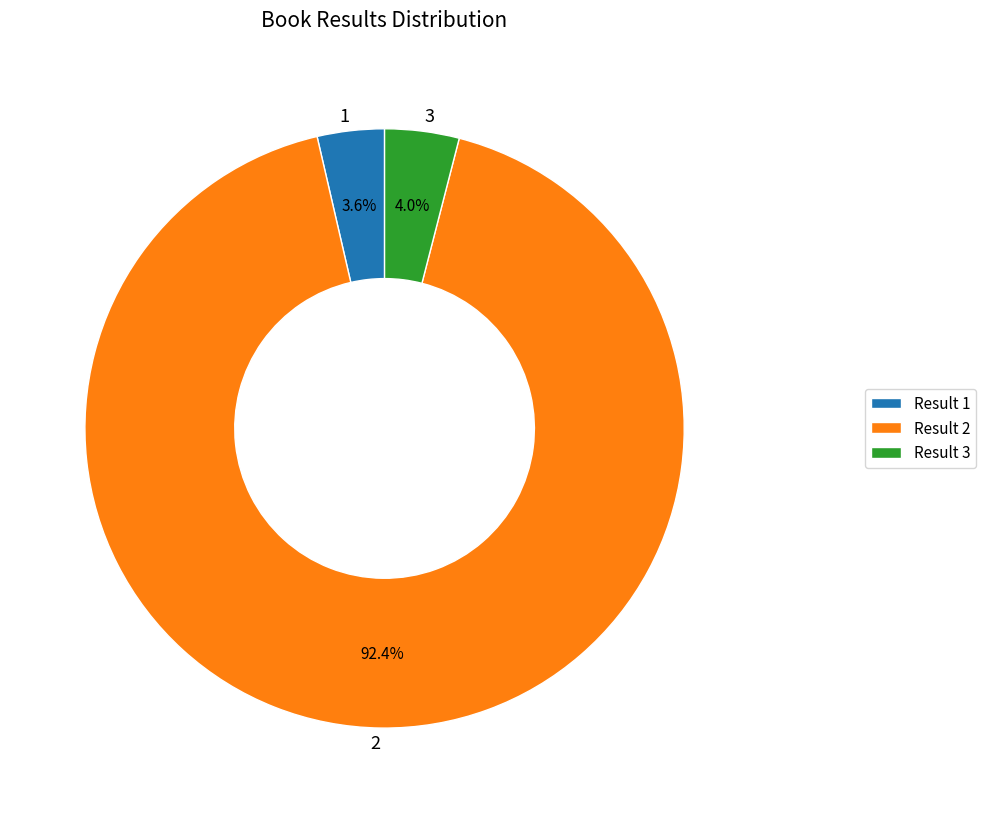

What percentage is NOT represented by 2?

7.6%